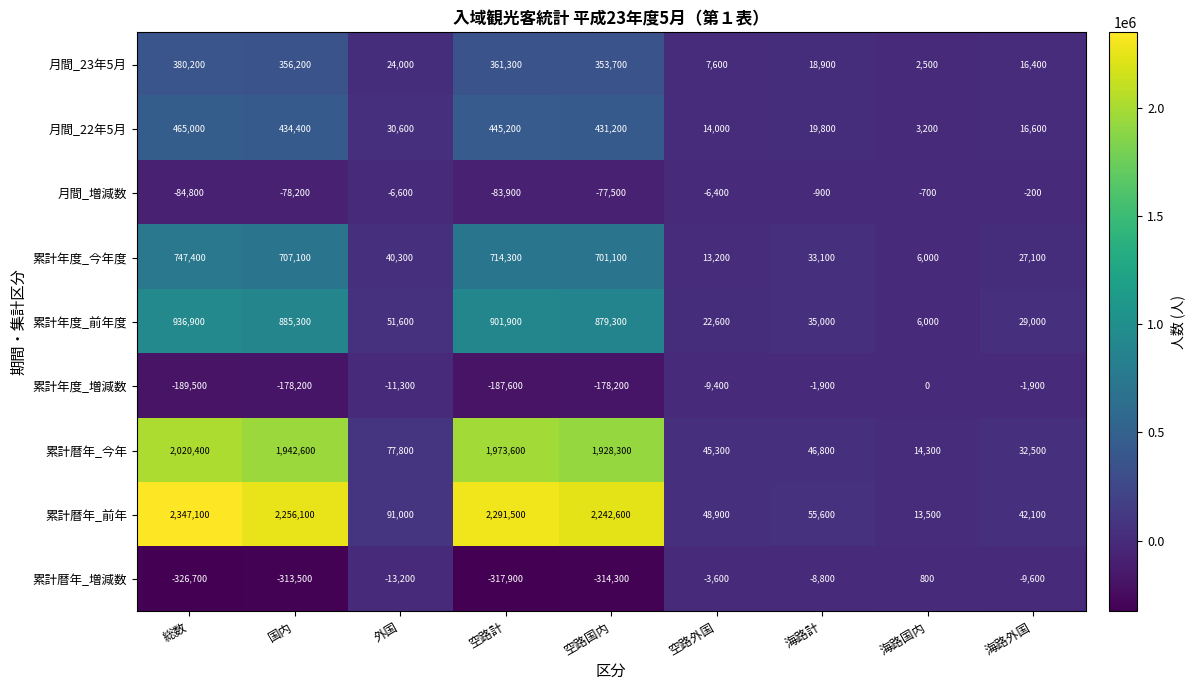

At which label does 累計暦年_前年 reach its peak?

総数